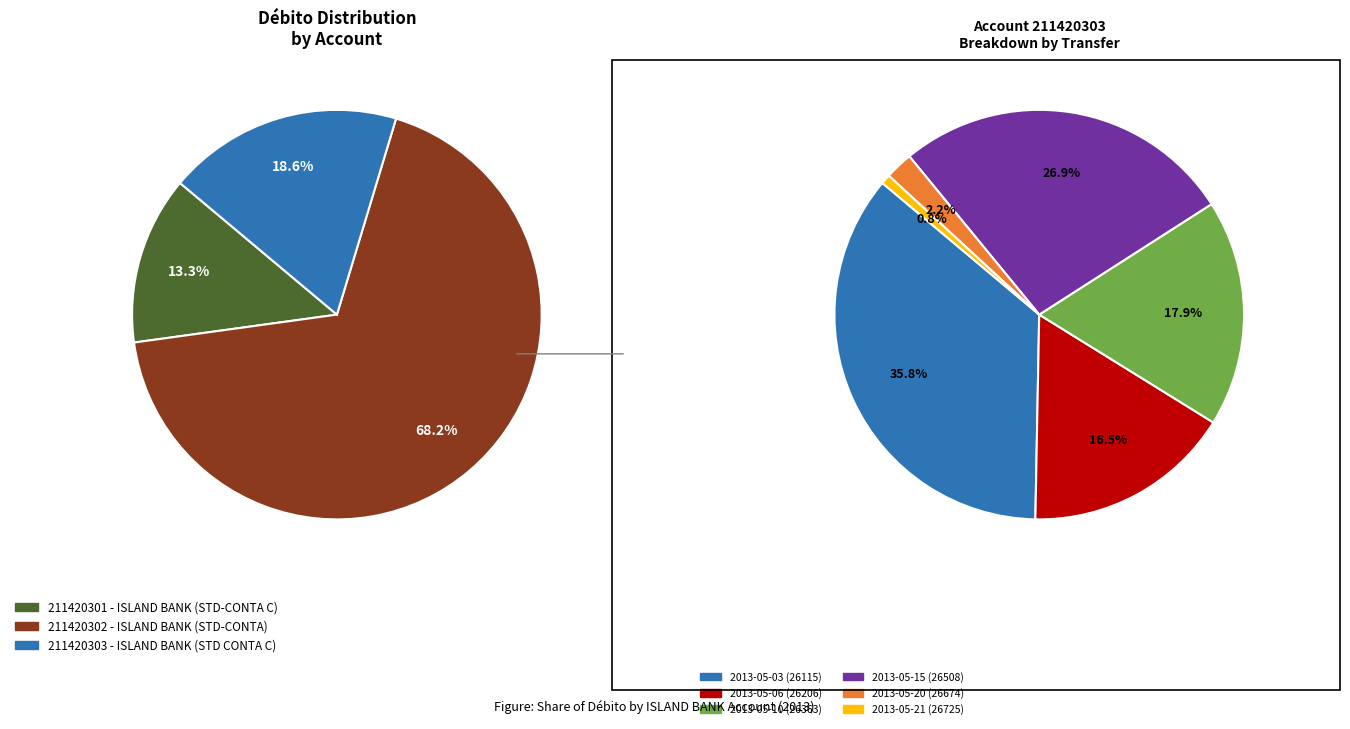

Which slice is the smallest?

211420301 - ISLAND BANK, SA-STD-CONTA C